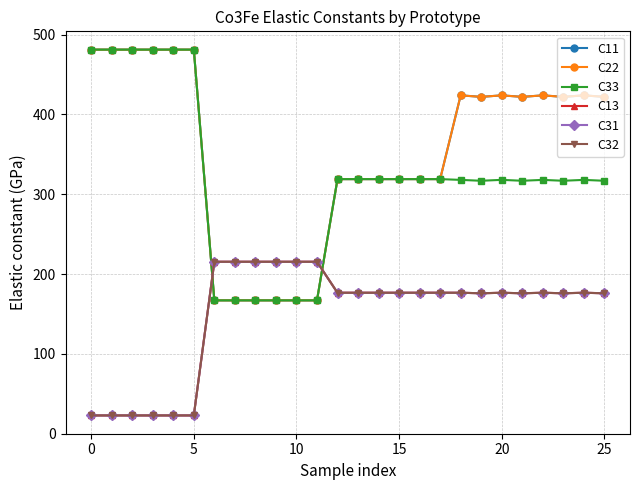

How many interior local peaks does the C32 series have?

6